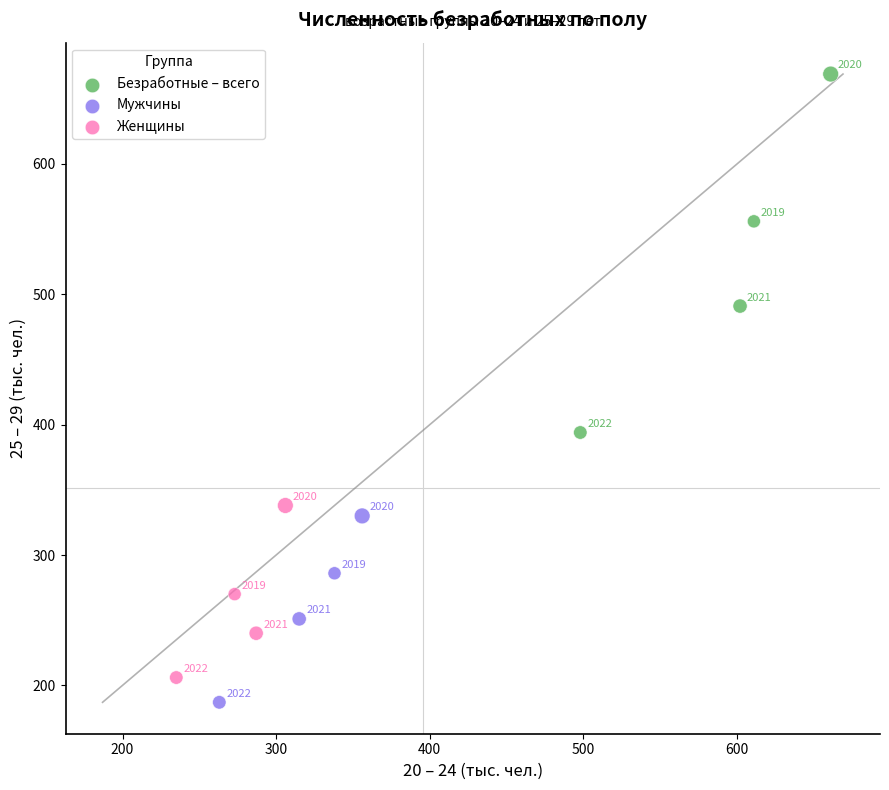

Which series reaches the minimum Y coordinate?

Мужчины